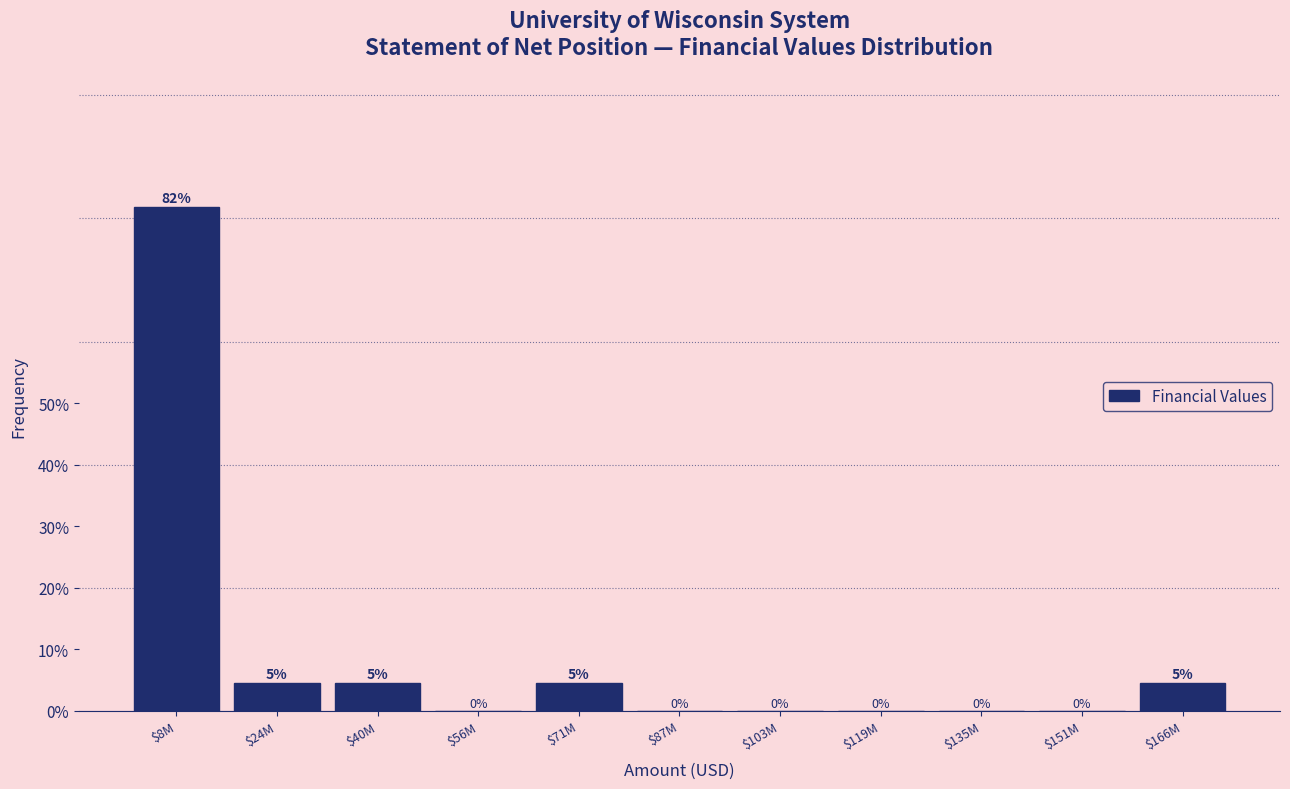

True or false: the data shows 47.3 at $135M.

False